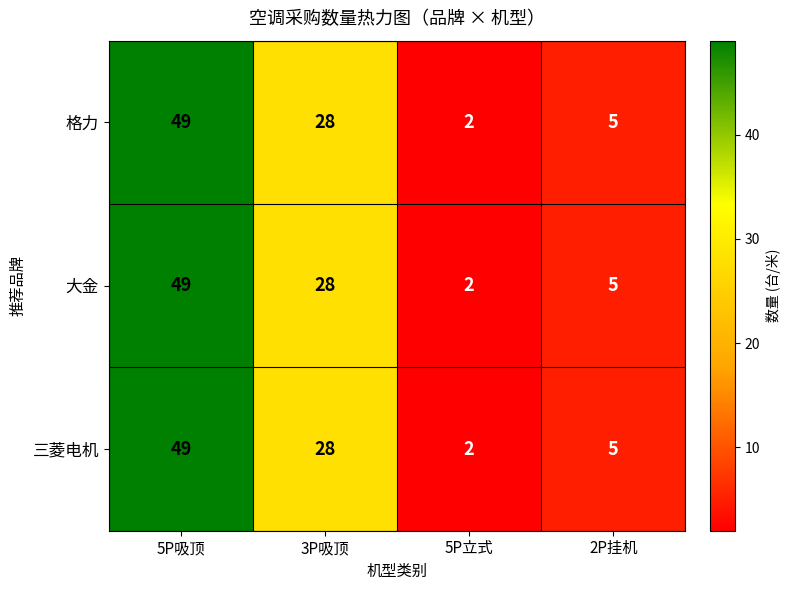

At how many categories does at least one series exceed 3?

3